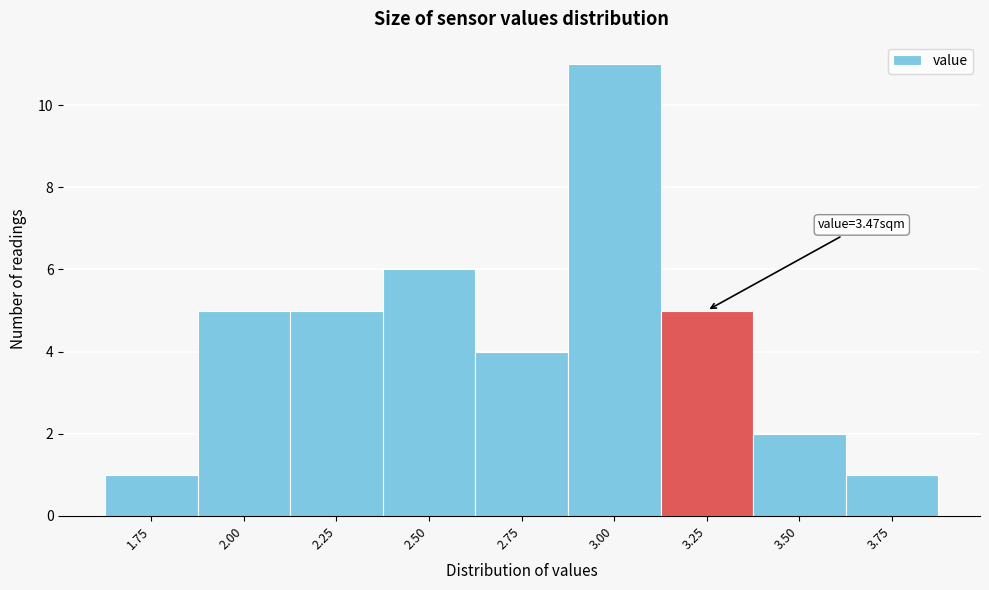

Reading left to right, transcribe all the data shown in this chart.

1.75=1	2.00=5	2.25=5	2.50=6	2.75=4	3.00=11	3.25=5	3.50=2	3.75=1